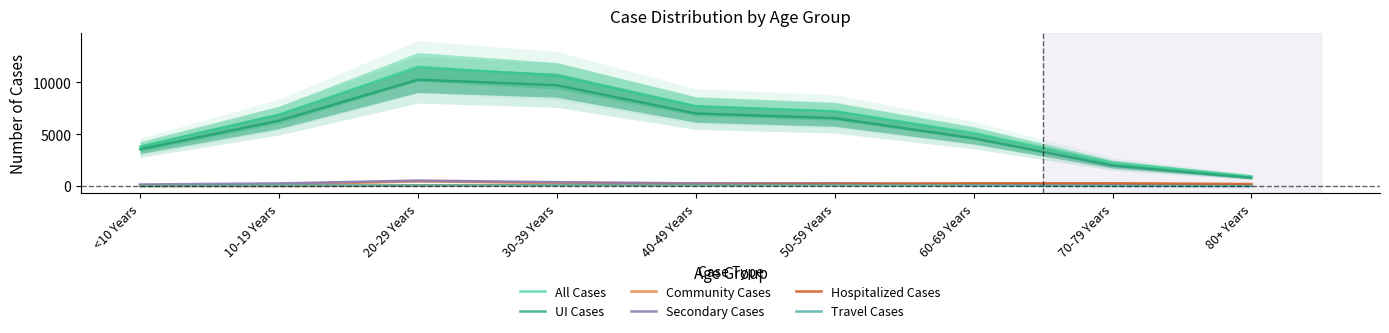

The Hospitalized Cases series shows 4 at 10-19 Years. True or false?

False